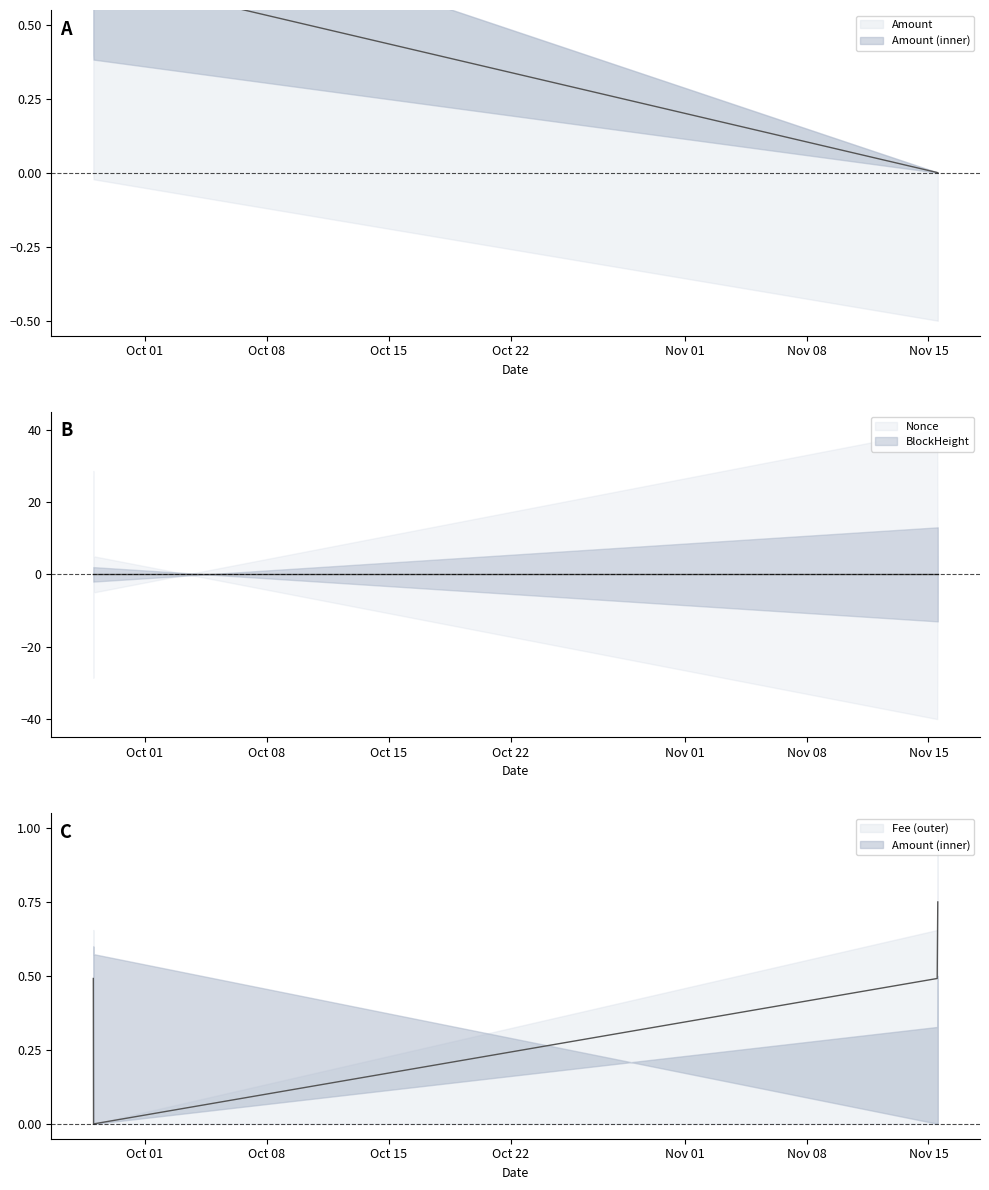

Reading left to right, what are all the values shown in this chart?

Amount: 0.7	0.7	0.0	0.0
Fee: 0.5	0.0	0.5	0.8